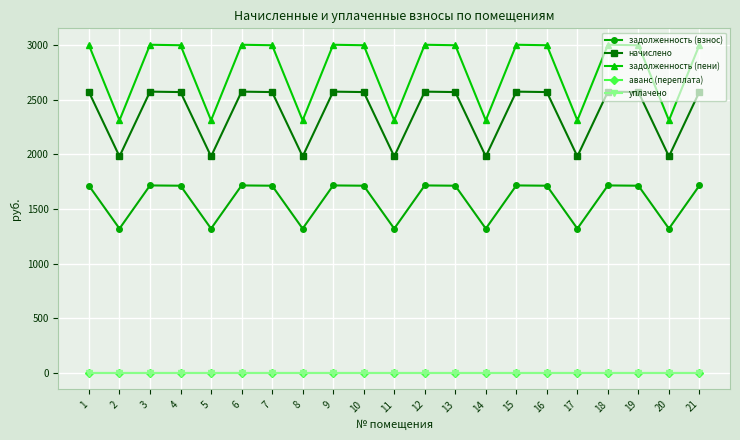

Does the chart have visible grid lines?

Yes